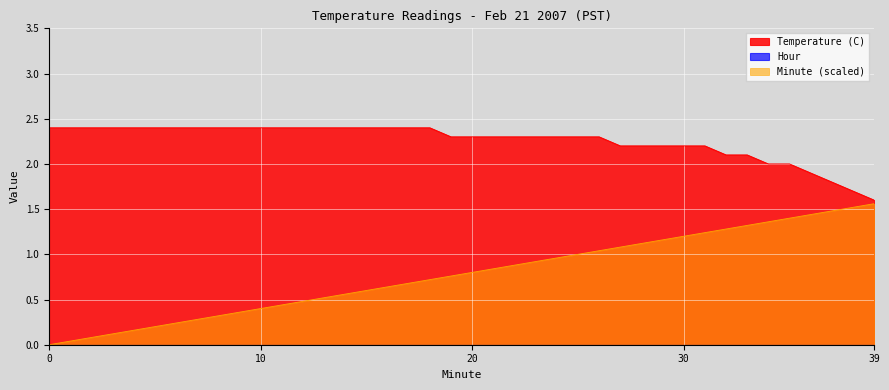

What is the value of the Temperature (C) point at the 30th from the left?

2.2